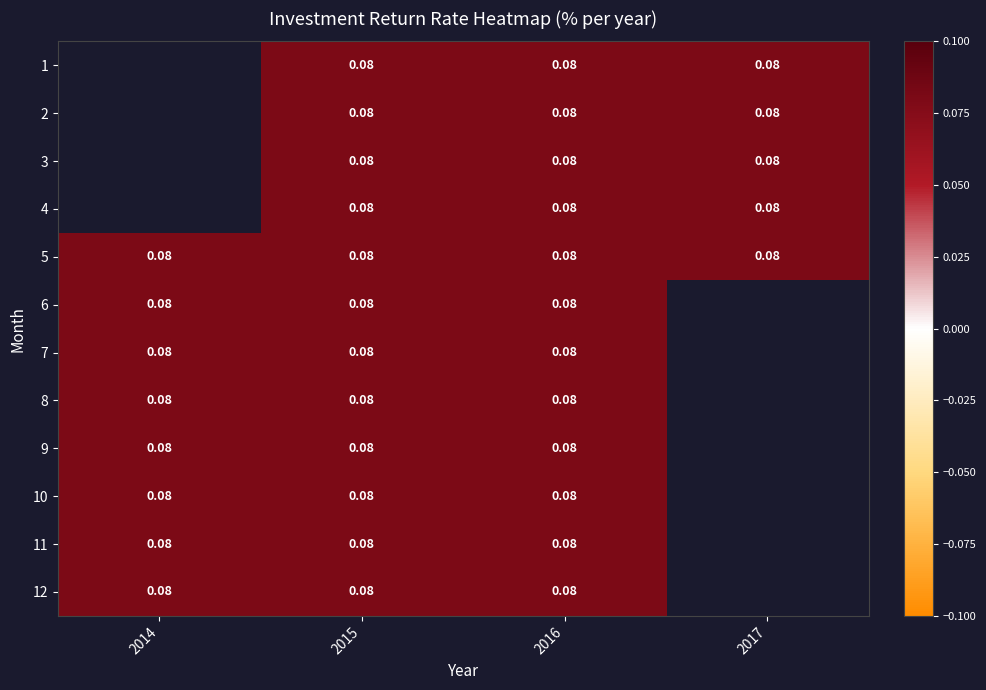

Is the value of 11 at 2016 greater than the value of 3 at 2016?

No